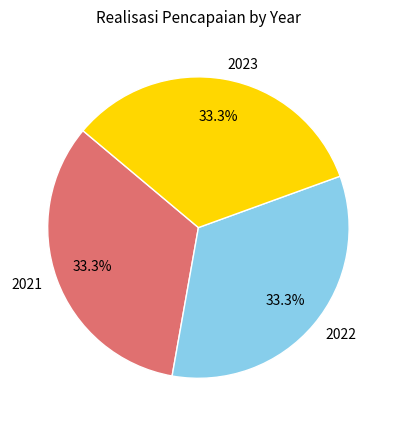

True or false: 2021 accounts for 33% of the total.

True